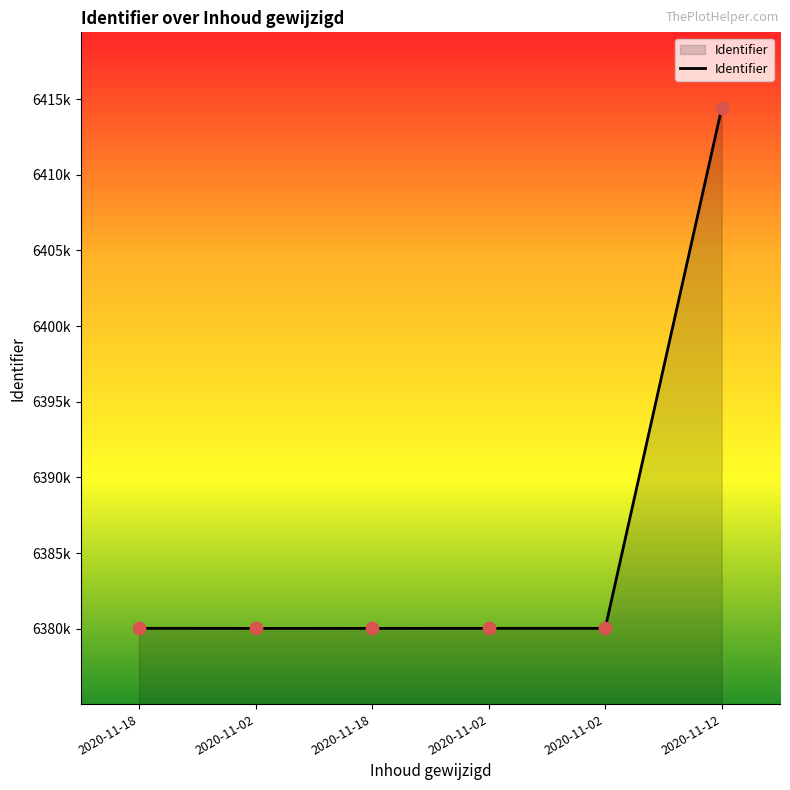

Is this an area chart (filled region under the line)?

Yes